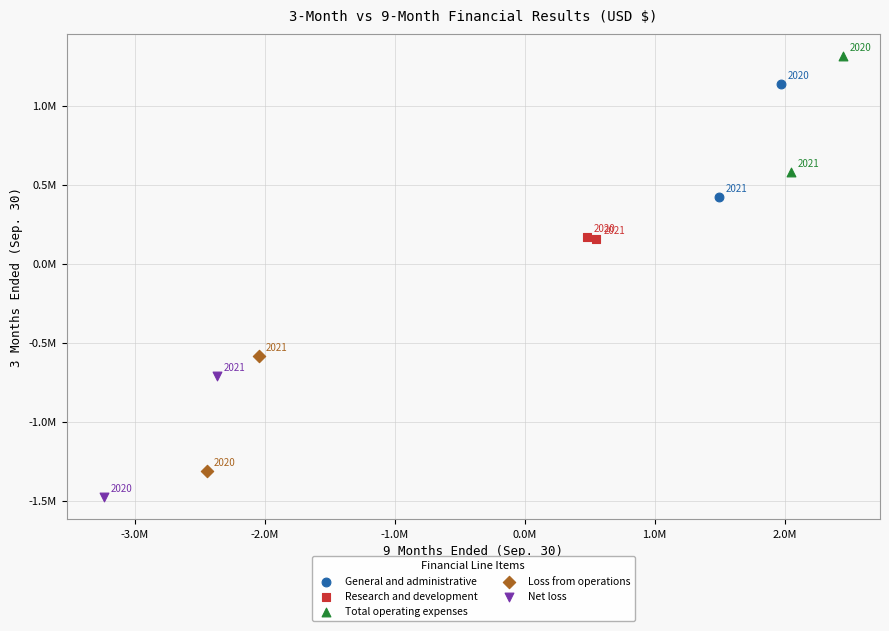

Which series reaches the maximum Y coordinate?

Total operating expenses